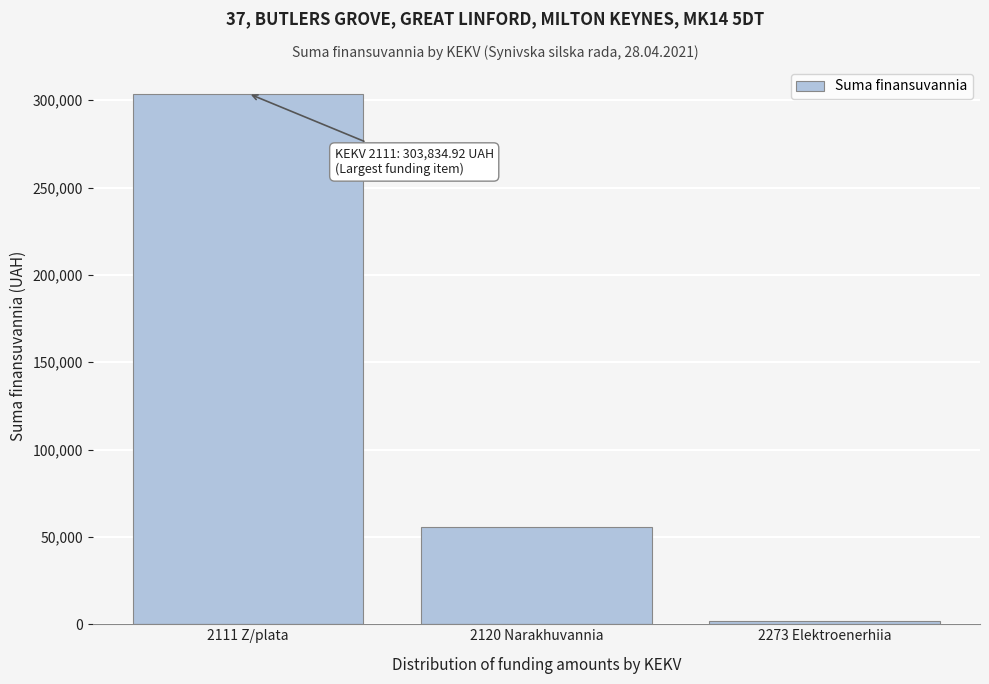

Reading left to right, extract all data points from this chart.

2111 Z/plata=303834.9	2120 Narakhuvannia=55912.0	2273 Elektroenerhiia=1743.7